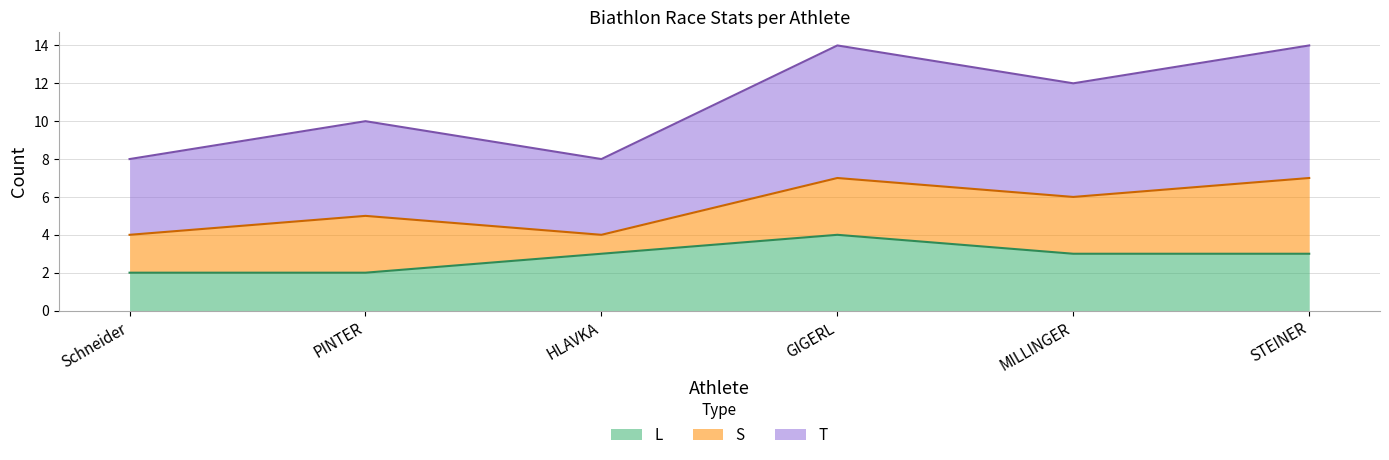

What is the label of the 2nd point from the right?

MILLINGER